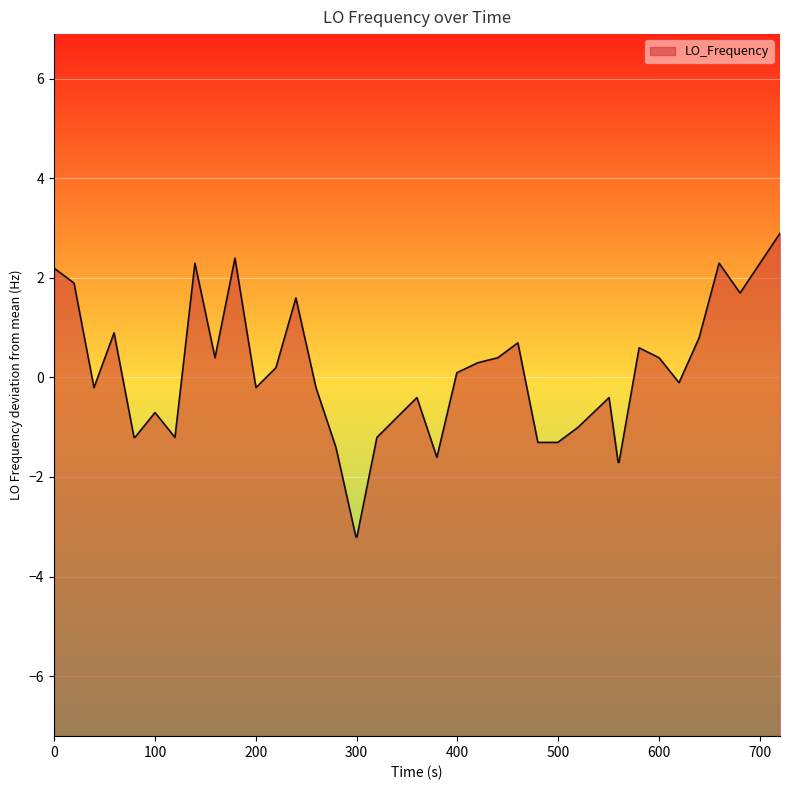

What is the smallest value displayed?

-3.2